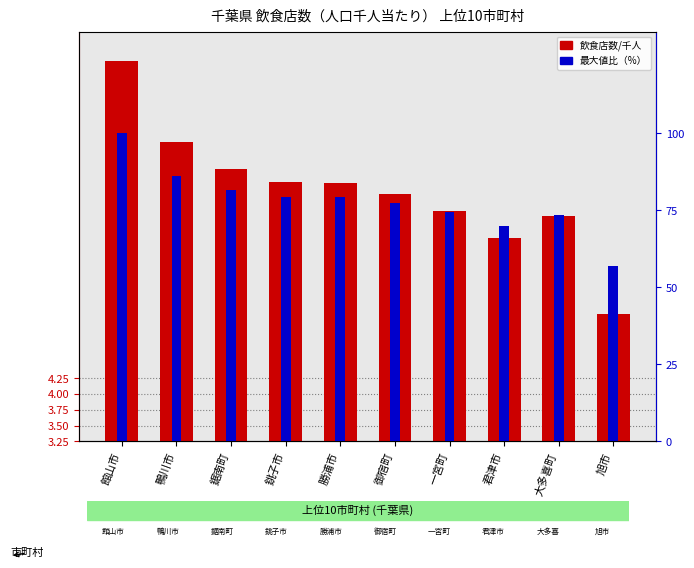

What is the sum of all 飲食店数/千人 values?

72.2